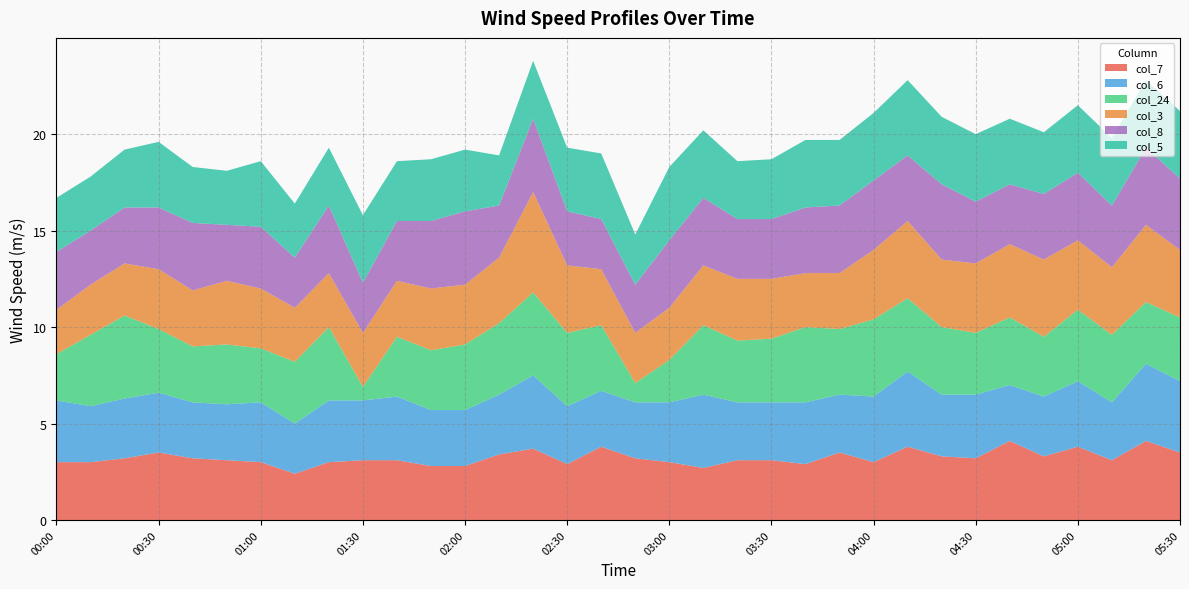

Reading left to right, transcribe all the data shown in this chart.

col_7: 00:00=3.0	00:10=3.0	00:20=3.2	00:30=3.5	00:40=3.2	00:50=3.1	01:00=3.0	01:10=2.4	01:20=3.0	01:30=3.1	01:40=3.1	01:50=2.8	02:00=2.8	02:10=3.4	02:20=3.7	02:30=2.9	02:40=3.8	02:50=3.2	03:00=3.0	03:10=2.7	03:20=3.1	03:30=3.1	03:40=2.9	03:50=3.5	04:00=3.0	04:10=3.8	04:20=3.3	04:30=3.2	04:40=4.1	04:50=3.3	05:00=3.8	05:10=3.1	05:20=4.1	05:30=3.5
col_6: 00:00=3.2	00:10=2.9	00:20=3.1	00:30=3.1	00:40=2.9	00:50=2.9	01:00=3.1	01:10=2.6	01:20=3.2	01:30=3.1	01:40=3.3	01:50=2.9	02:00=2.9	02:10=3.1	02:20=3.8	02:30=3.0	02:40=2.9	02:50=2.9	03:00=3.1	03:10=3.8	03:20=3.0	03:30=3.0	03:40=3.2	03:50=3.0	04:00=3.4	04:10=3.9	04:20=3.2	04:30=3.3	04:40=2.9	04:50=3.1	05:00=3.4	05:10=3.0	05:20=4.0	05:30=3.7
col_24: 00:00=2.4	00:10=3.7	00:20=4.3	00:30=3.3	00:40=2.9	00:50=3.1	01:00=2.8	01:10=3.2	01:20=3.8	01:30=0.7	01:40=3.1	01:50=3.1	02:00=3.4	02:10=3.7	02:20=4.3	02:30=3.8	02:40=3.4	02:50=1.0	03:00=2.2	03:10=3.6	03:20=3.2	03:30=3.3	03:40=3.9	03:50=3.4	04:00=4.0	04:10=3.8	04:20=3.5	04:30=3.2	04:40=3.5	04:50=3.1	05:00=3.7	05:10=3.5	05:20=3.2	05:30=3.3
col_3: 00:00=2.3	00:10=2.6	00:20=2.7	00:30=3.1	00:40=2.9	00:50=3.3	01:00=3.1	01:10=2.8	01:20=2.8	01:30=2.8	01:40=2.9	01:50=3.2	02:00=3.1	02:10=3.4	02:20=5.2	02:30=3.5	02:40=2.9	02:50=2.6	03:00=2.7	03:10=3.1	03:20=3.2	03:30=3.1	03:40=2.8	03:50=2.9	04:00=3.6	04:10=4.0	04:20=3.5	04:30=3.6	04:40=3.8	04:50=4.0	05:00=3.6	05:10=3.5	05:20=4.0	05:30=3.5
col_8: 00:00=3.0	00:10=2.8	00:20=2.9	00:30=3.2	00:40=3.5	00:50=2.9	01:00=3.2	01:10=2.6	01:20=3.5	01:30=2.6	01:40=3.1	01:50=3.5	02:00=3.8	02:10=2.7	02:20=3.8	02:30=2.8	02:40=2.6	02:50=2.5	03:00=3.5	03:10=3.5	03:20=3.1	03:30=3.1	03:40=3.4	03:50=3.5	04:00=3.6	04:10=3.4	04:20=3.9	04:30=3.2	04:40=3.1	04:50=3.4	05:00=3.5	05:10=3.2	05:20=4.0	05:30=3.7
col_5: 00:00=2.8	00:10=2.8	00:20=3.0	00:30=3.4	00:40=2.9	00:50=2.8	01:00=3.4	01:10=2.8	01:20=3.0	01:30=3.5	01:40=3.1	01:50=3.2	02:00=3.2	02:10=2.6	02:20=3.0	02:30=3.3	02:40=3.4	02:50=2.6	03:00=3.8	03:10=3.5	03:20=3.0	03:30=3.1	03:40=3.5	03:50=3.4	04:00=3.5	04:10=3.9	04:20=3.5	04:30=3.5	04:40=3.4	04:50=3.2	05:00=3.5	05:10=3.5	05:20=3.5	05:30=3.5